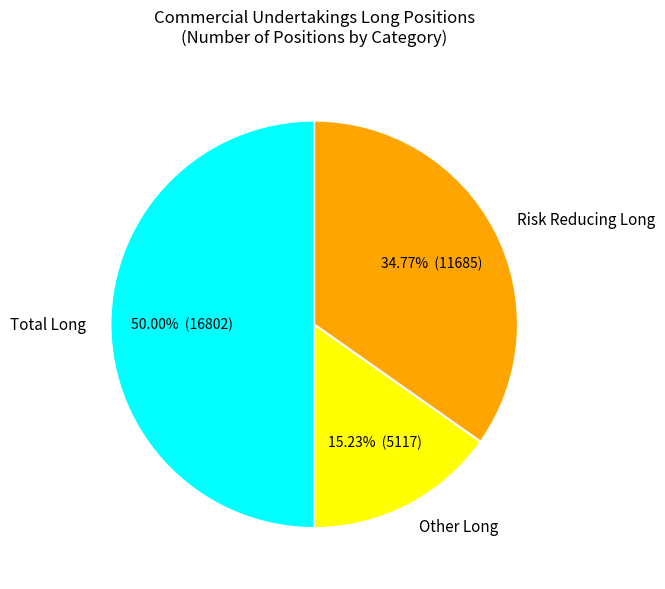

Is the sum of Total Long and Risk Reducing Long greater than half?

Yes